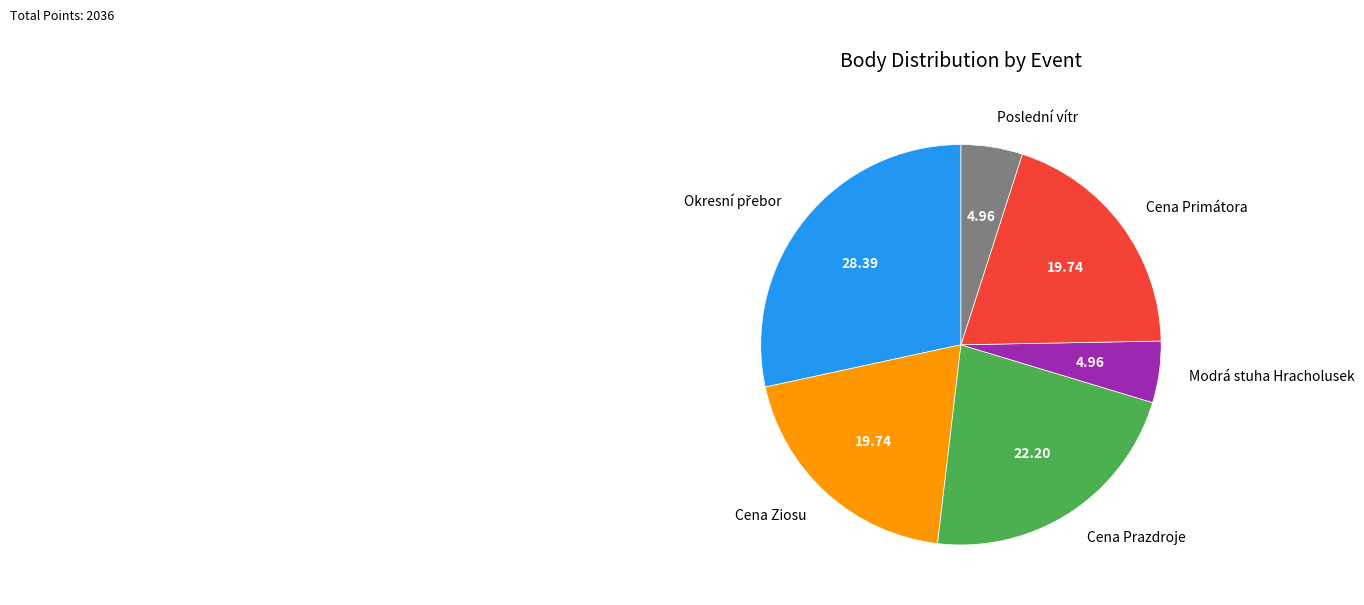

Approximately how many times larger is the value at Cena Primátora compared to Cena Prazdroje?

0.9